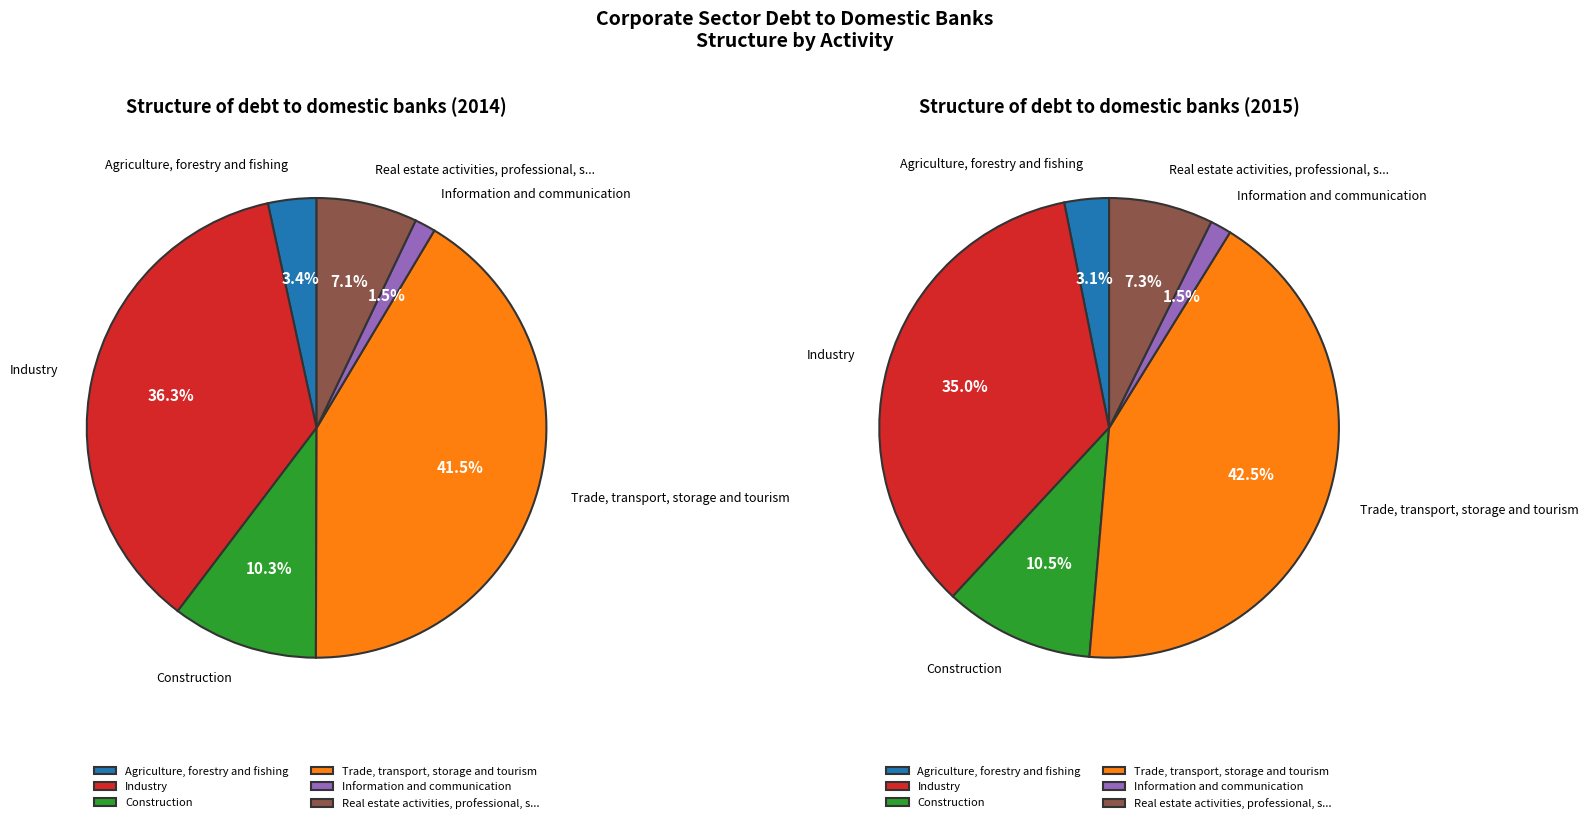

To the nearest percent, what is the difference between the 4 and 3 slice percentages?

41%